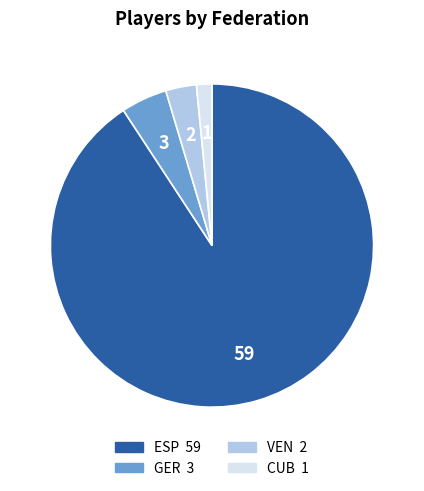

Is there a majority slice in this chart?

Yes